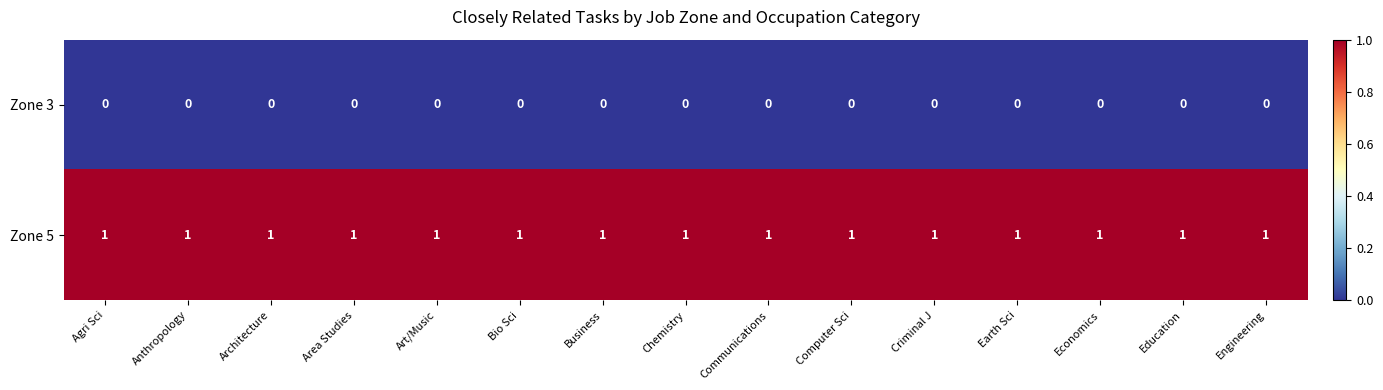

The Zone 5 series shows 1 at Business. True or false?

True